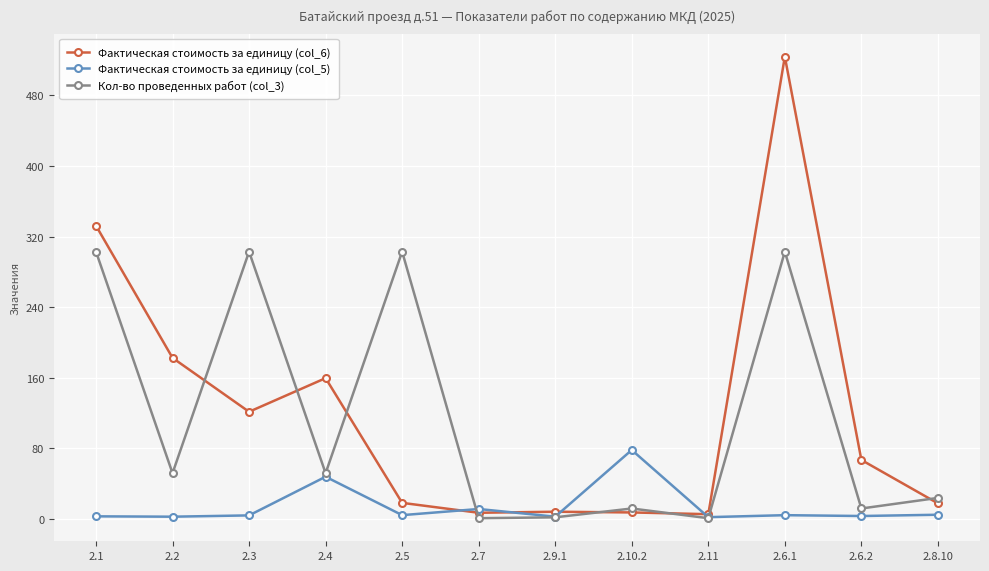

What is the label of the 10th point from the left?

2.6.1